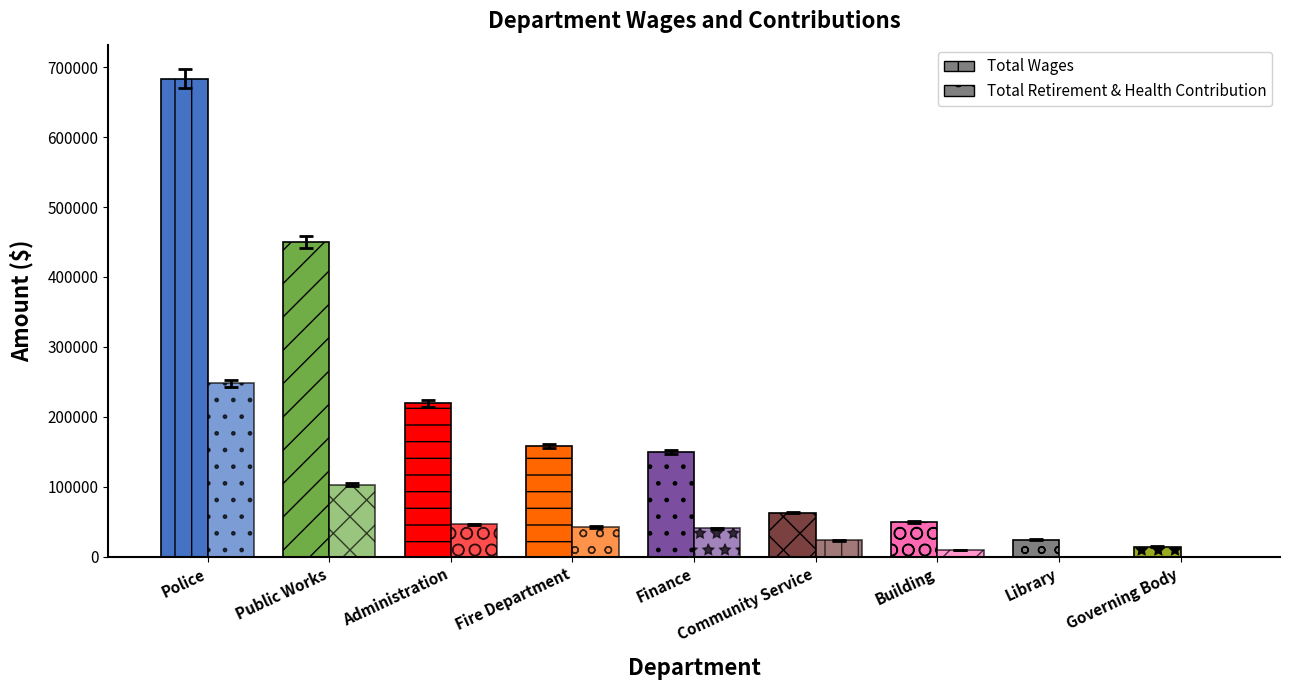

Does the chart contain stacked bars?

No